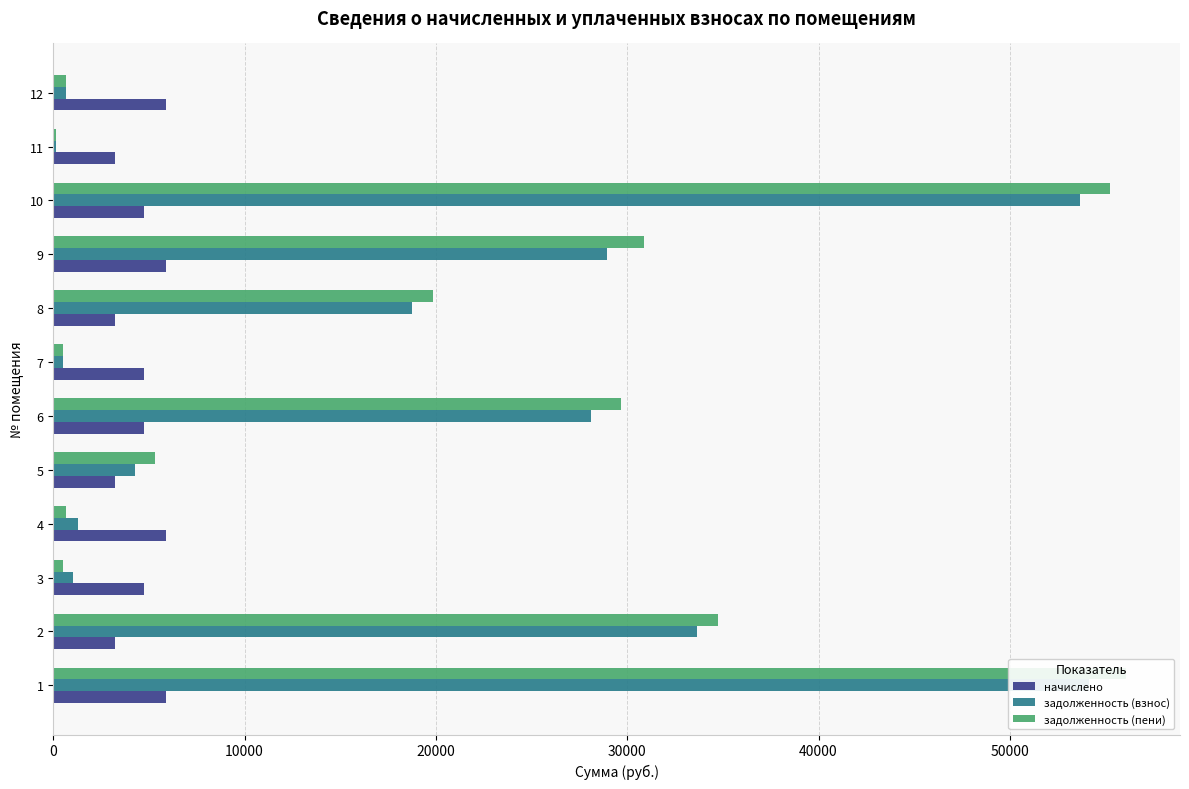

At how many categories does at least one series exceed 22571?

5